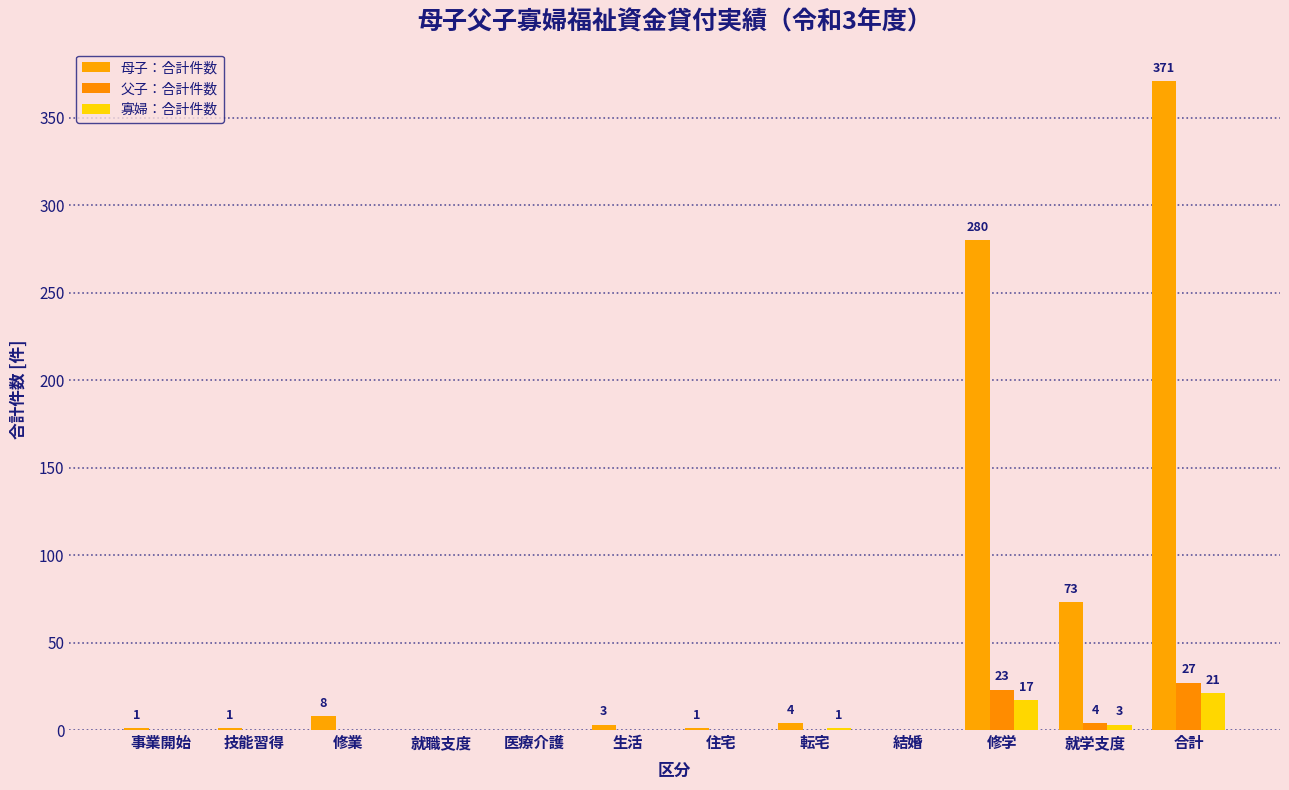

How many categories are shown in the chart?

12